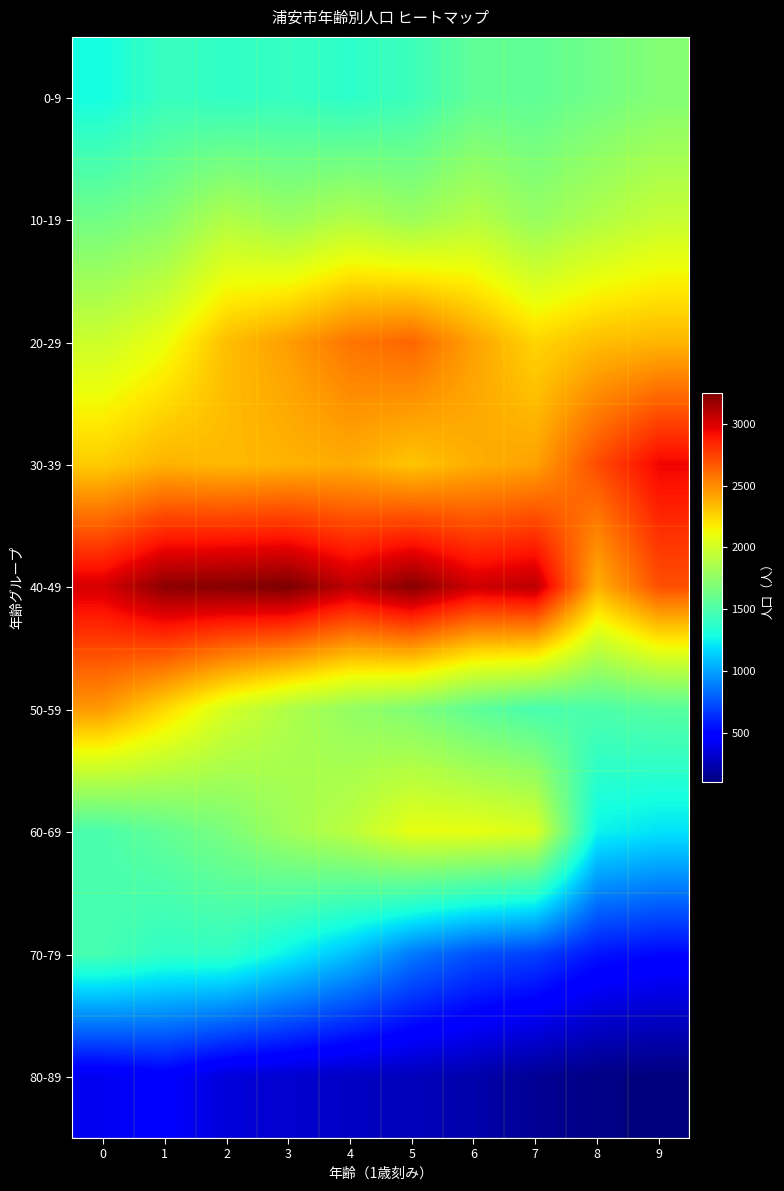

Reading left to right, extract all data points from this chart.

0-9: 0=1286	1=1417	2=1389	3=1407	4=1374	5=1432	6=1571	7=1565	8=1635	9=1703
10-19: 0=1637	1=1717	2=1881	3=1798	4=1883	5=1800	6=1900	7=1779	8=1873	9=1955
20-29: 0=1984	1=2101	2=2331	3=2440	4=2574	5=2628	6=2427	7=2252	8=2333	9=2357
30-39: 0=2286	1=2369	2=2347	3=2368	4=2392	5=2306	6=2385	7=2422	8=2713	9=2949
40-49: 0=3014	1=3213	2=3231	3=3255	4=3079	5=3230	6=3035	7=3085	8=2376	9=2698
50-59: 0=2455	1=2243	2=2018	3=1873	4=1770	5=1696	6=1568	7=1476	8=1498	9=1538
60-69: 0=1487	1=1578	2=1674	3=1816	4=1917	5=2086	6=2087	7=2041	8=1250	9=1197
70-79: 0=1469	1=1386	2=1391	3=1240	4=1090	5=875	6=744	7=694	8=553	9=512
80-89: 0=416	1=463	2=352	3=322	4=289	5=264	6=223	7=160	8=118	9=97